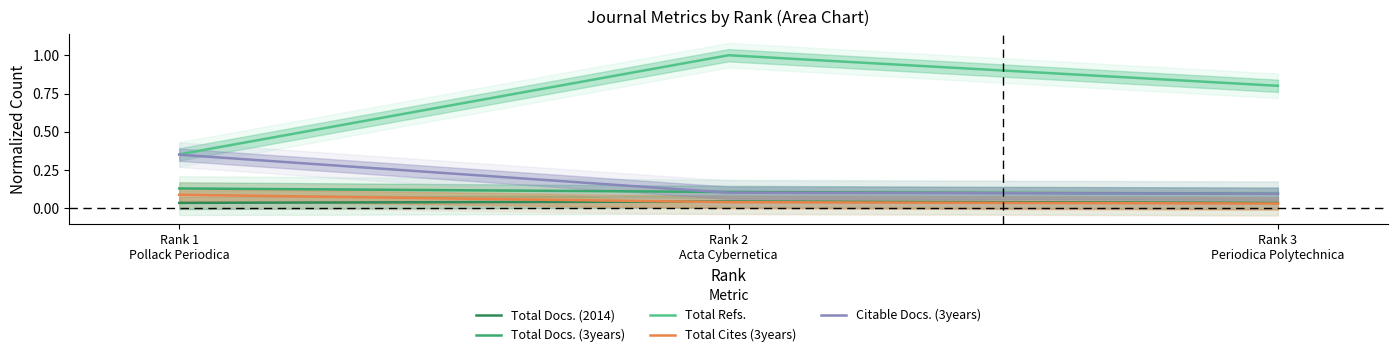

At how many categories does at least one series exceed 0?

3